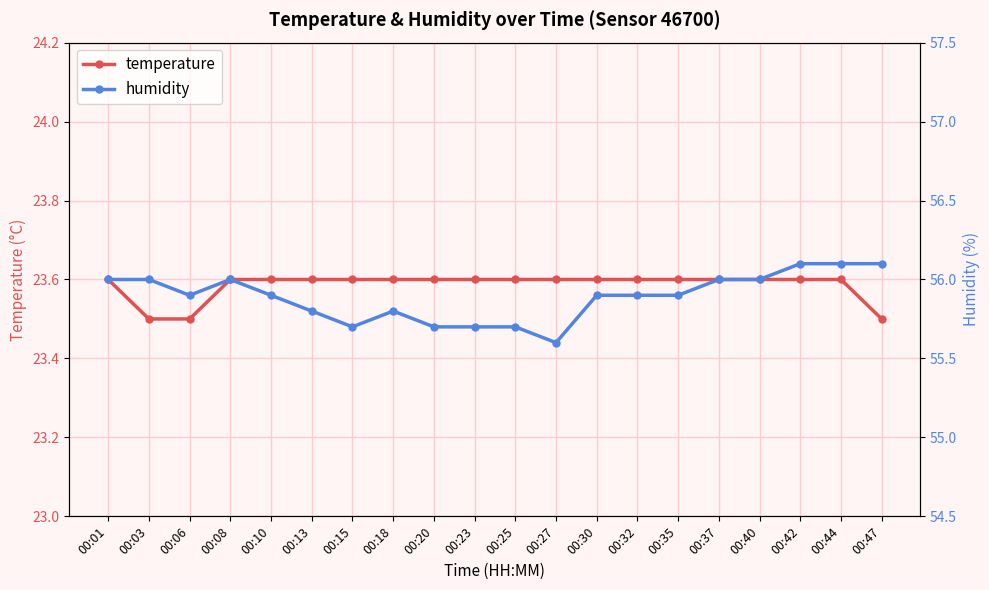

Reading left to right, what are all the values shown in this chart?

temperature: 23.6	23.5	23.5	23.6	23.6	23.6	23.6	23.6	23.6	23.6	23.6	23.6	23.6	23.6	23.6	23.6	23.6	23.6	23.6	23.5
humidity: 56.0	56.0	55.9	56.0	55.9	55.8	55.7	55.8	55.7	55.7	55.7	55.6	55.9	55.9	55.9	56.0	56.0	56.1	56.1	56.1